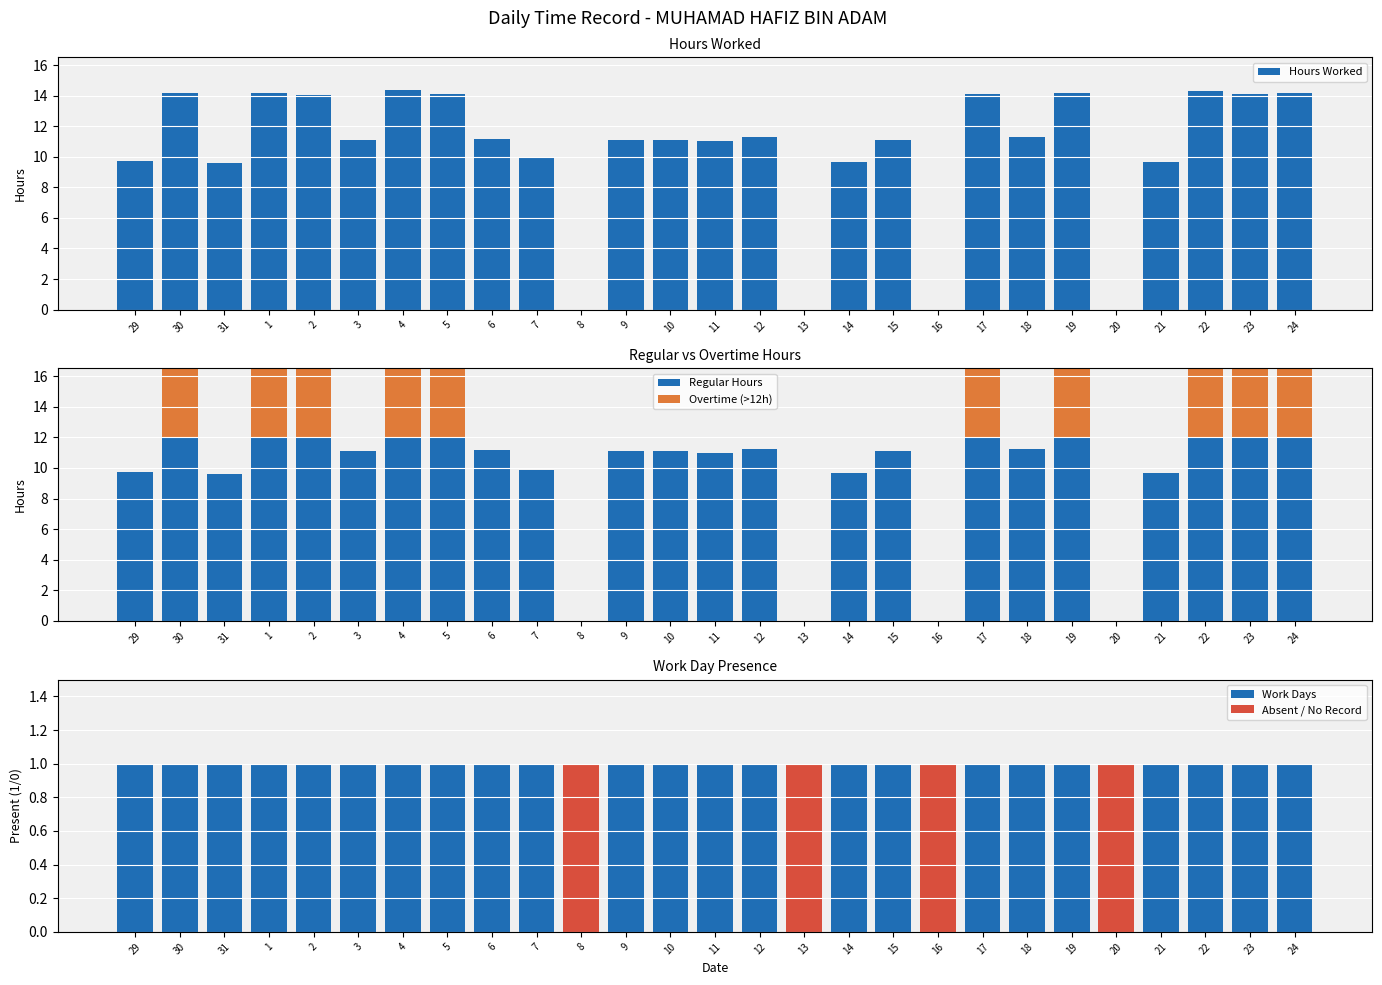

Between 31 and 3, which series saw the biggest shift?

Hours Worked